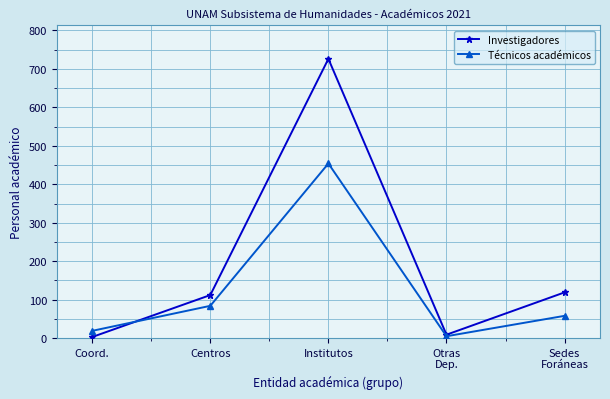

What is the total value across all series at Coord.?

22